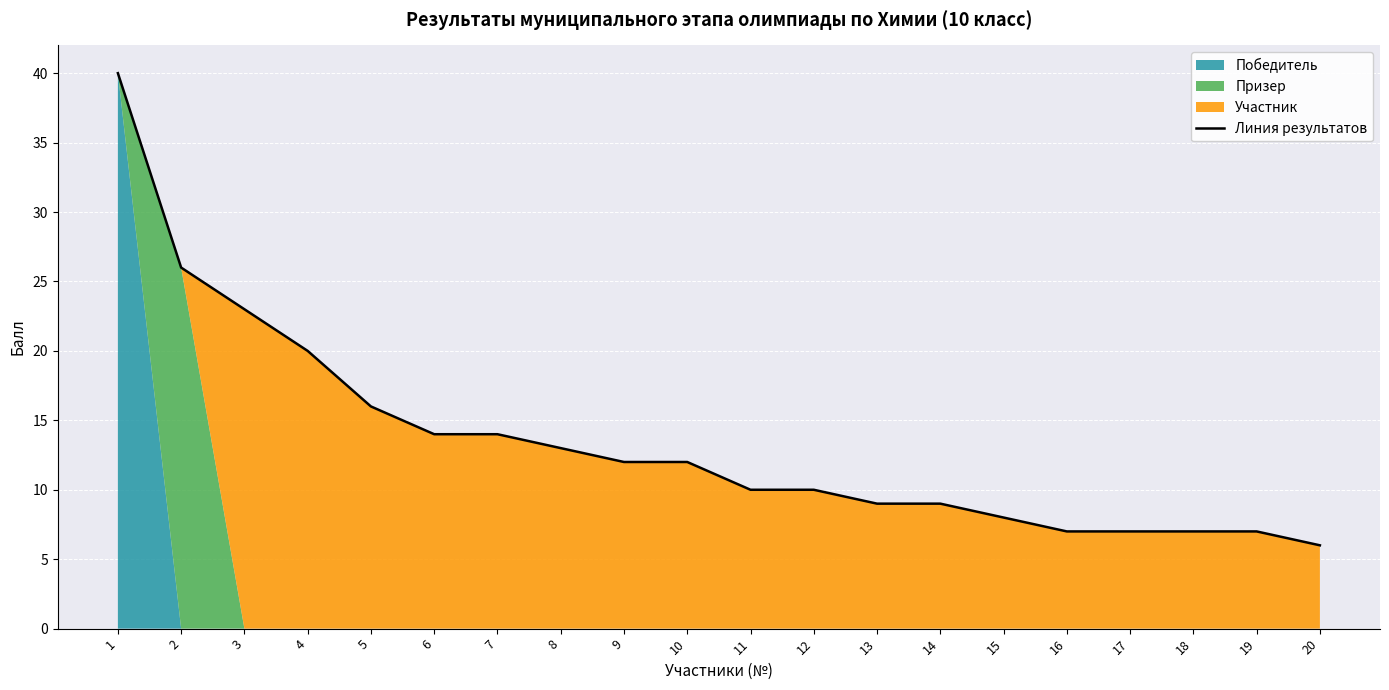

Between 17 and 1, which is larger?

1